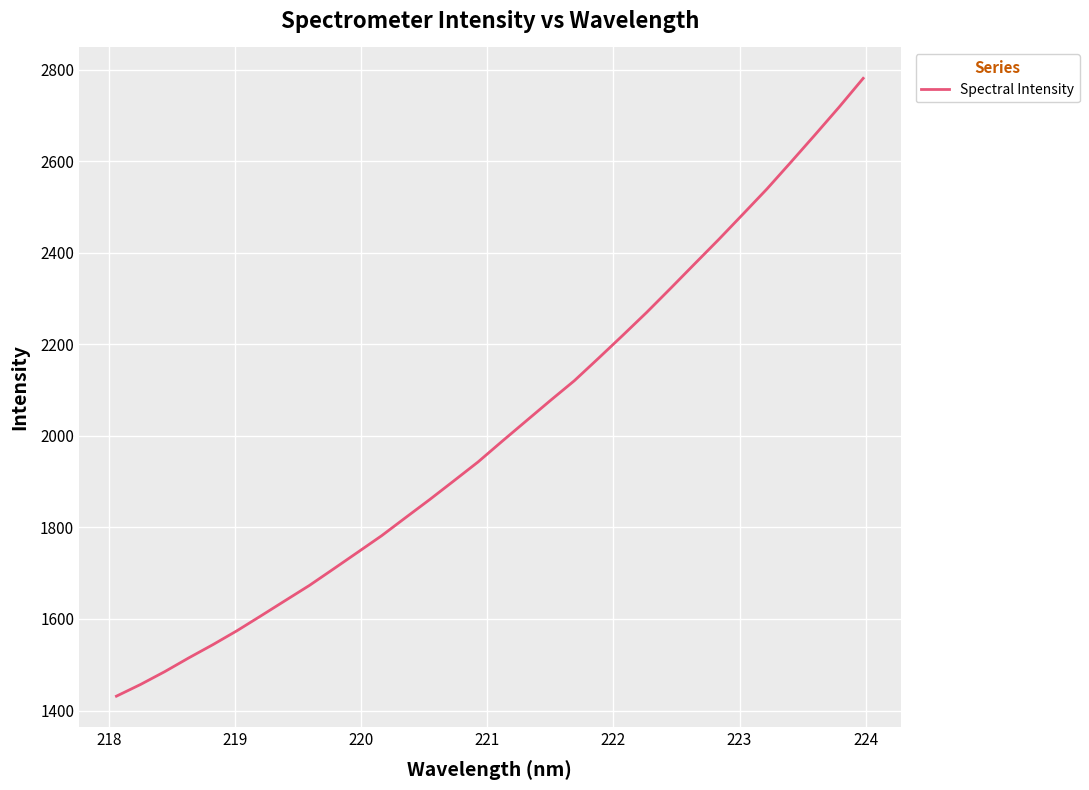

How many lines are shown in the chart?

1